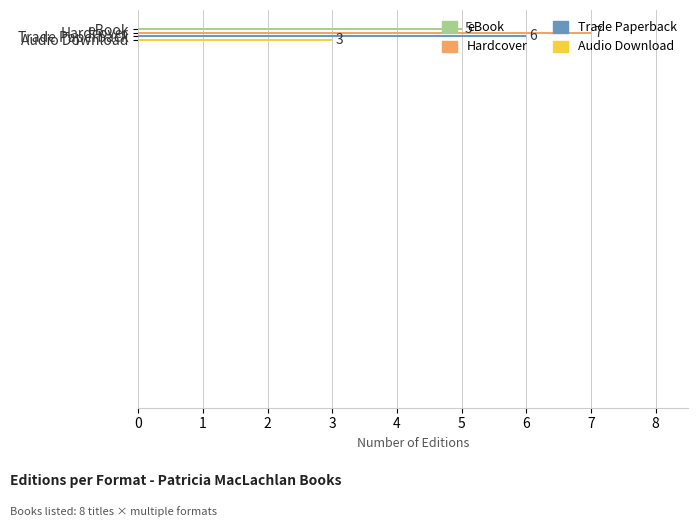

Which label corresponds to the largest value in the chart?

Hardcover